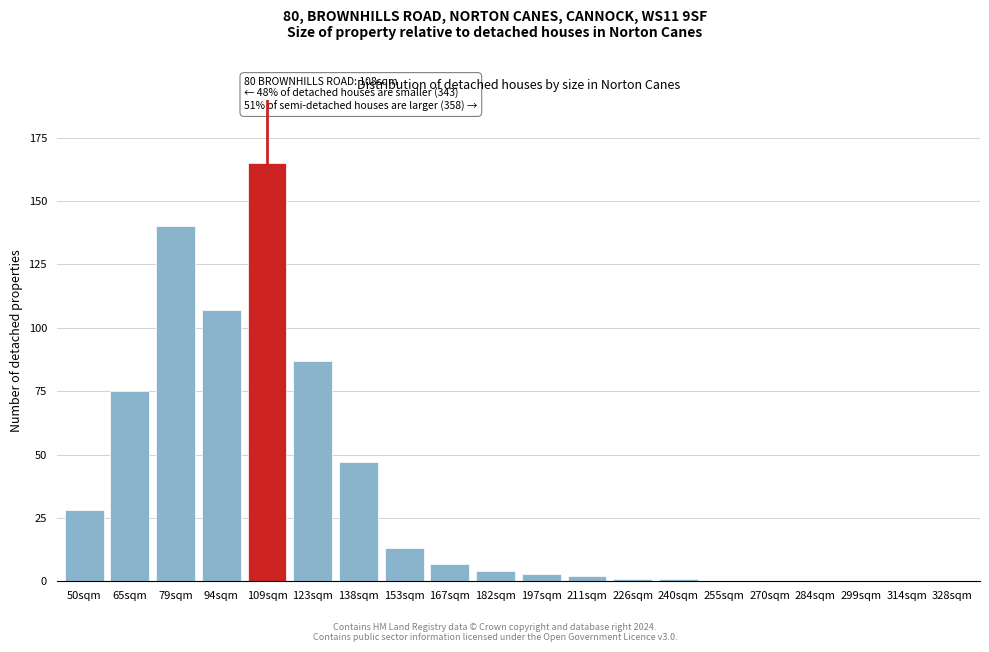

Reading right to left, list all the values displayed in this chart.

328sqm=0	314sqm=0	299sqm=0	284sqm=0	270sqm=0	255sqm=0	240sqm=1	226sqm=1	211sqm=2	197sqm=3	182sqm=4	167sqm=7	153sqm=13	138sqm=47	123sqm=87	109sqm=165	94sqm=107	79sqm=140	65sqm=75	50sqm=28